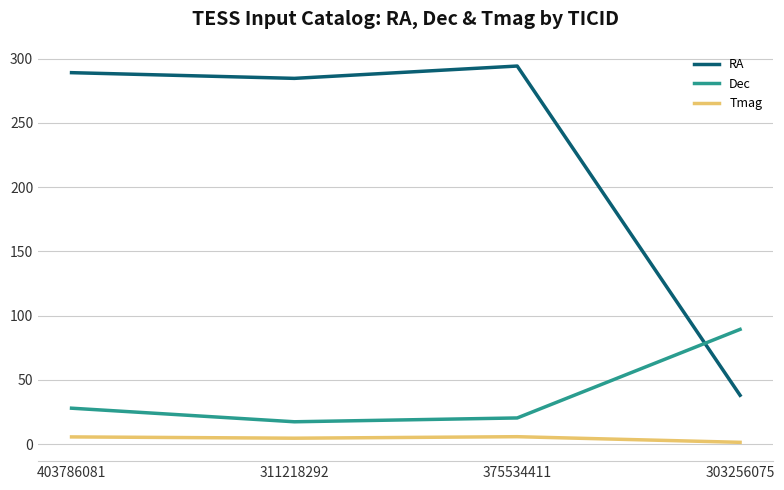

Which series has the widest spread of values?

RA